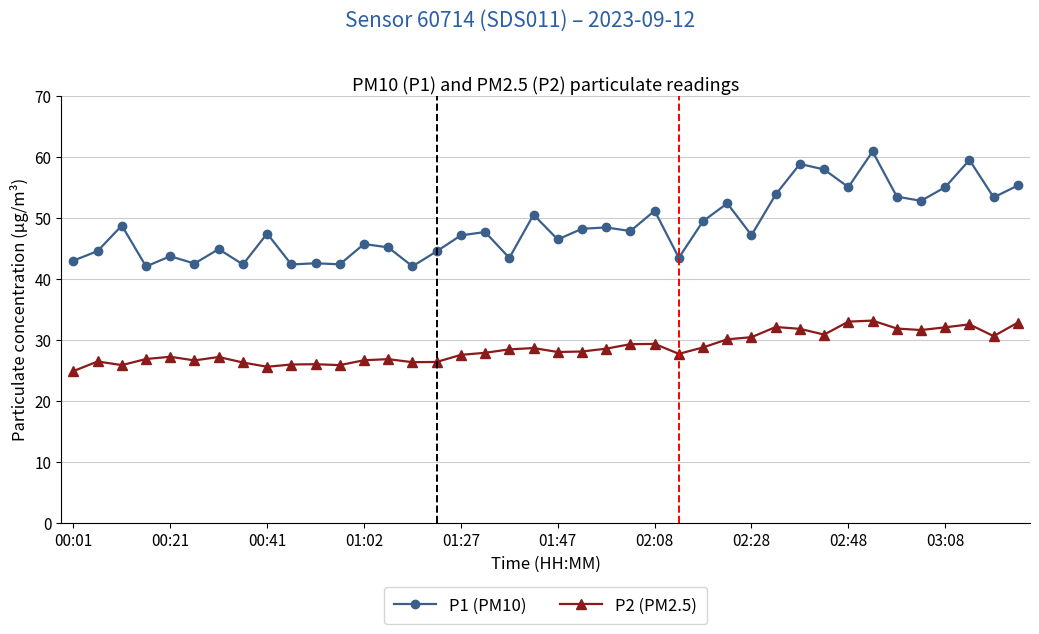

How many distinct data groups are displayed?

2